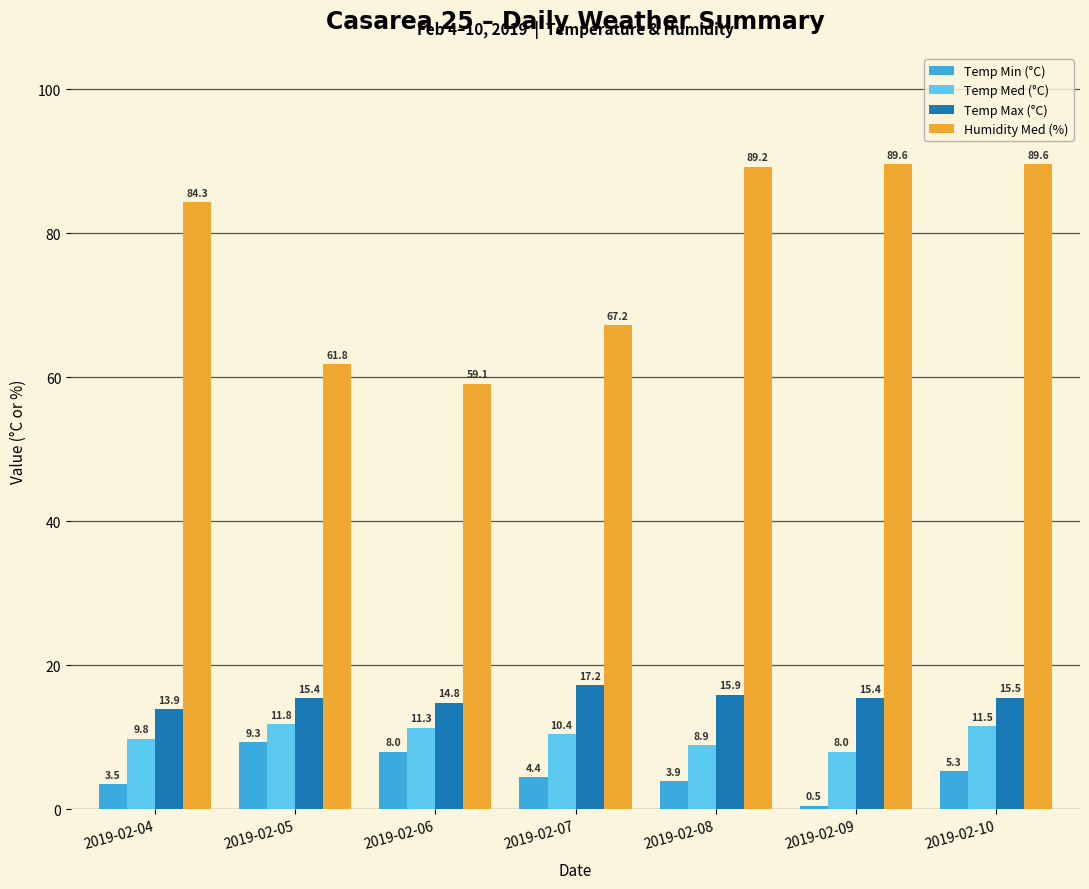

At which label is Temp Max (°C) closest to 15?

2019-02-06